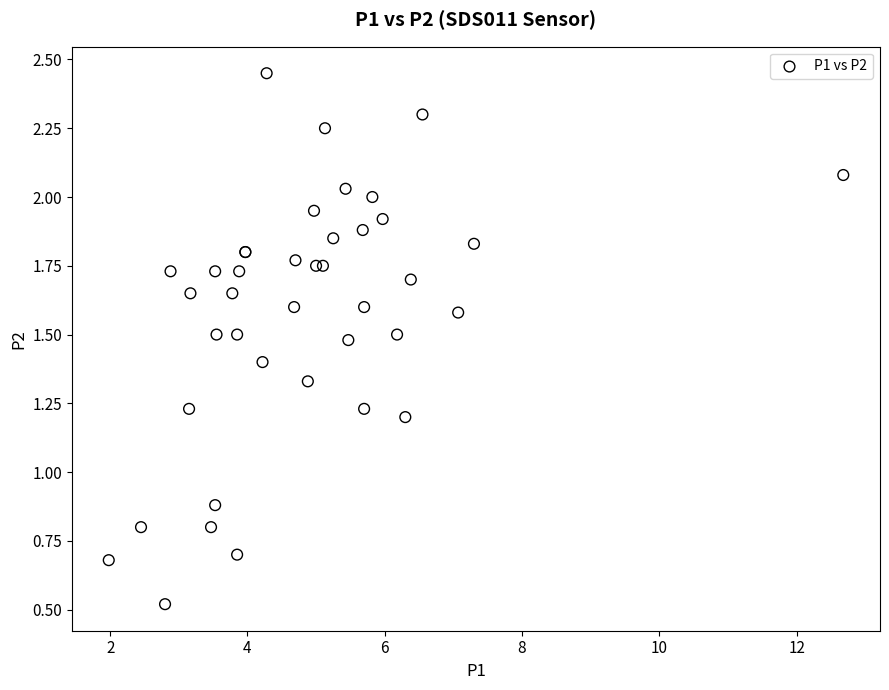

What Y value in the scatter plot is closest to 1?

0.9